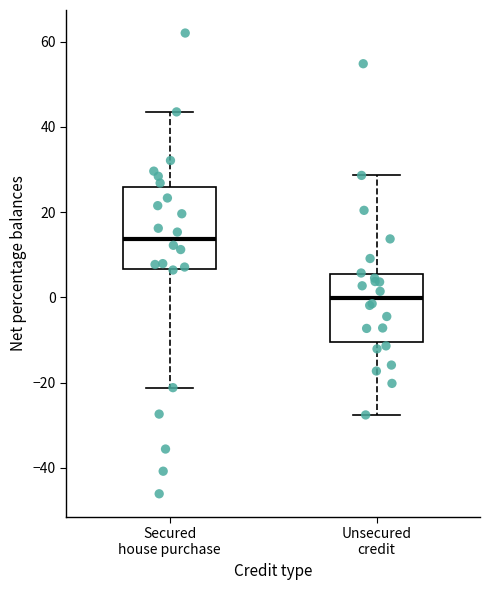

Where does the median line of the box for Unsecured credit sit on the y-axis? The values are not printed on the chart, so give them approximately, as read against the axis.

0